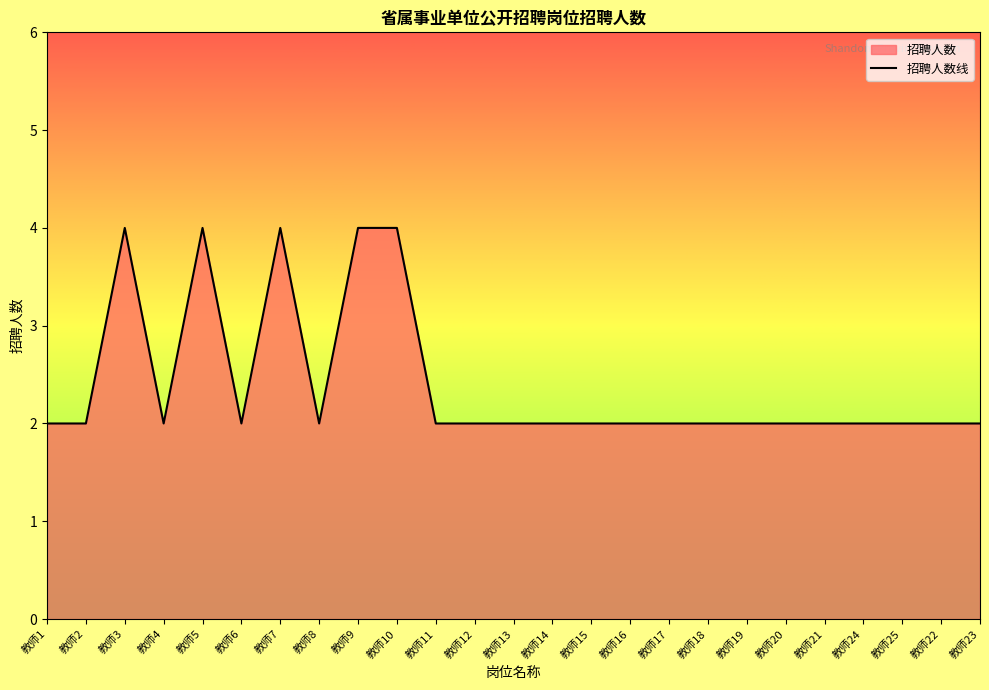

True or false: the data shows 2 at 教师2.

True